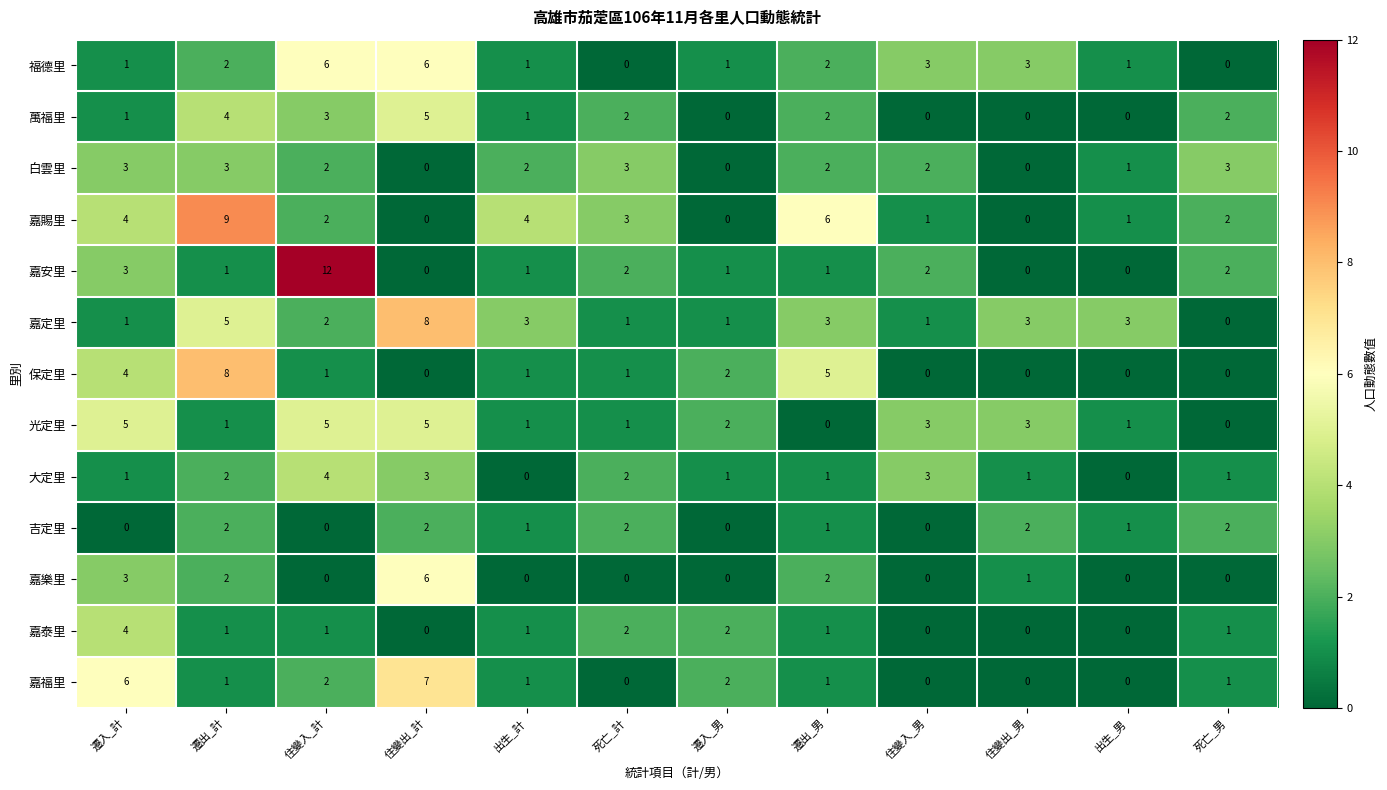

What is the greatest value displayed?

12